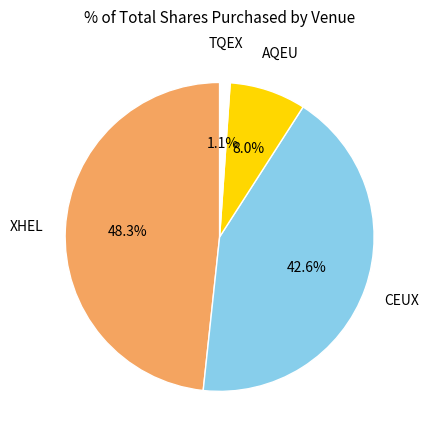

Is there a majority slice in this chart?

No